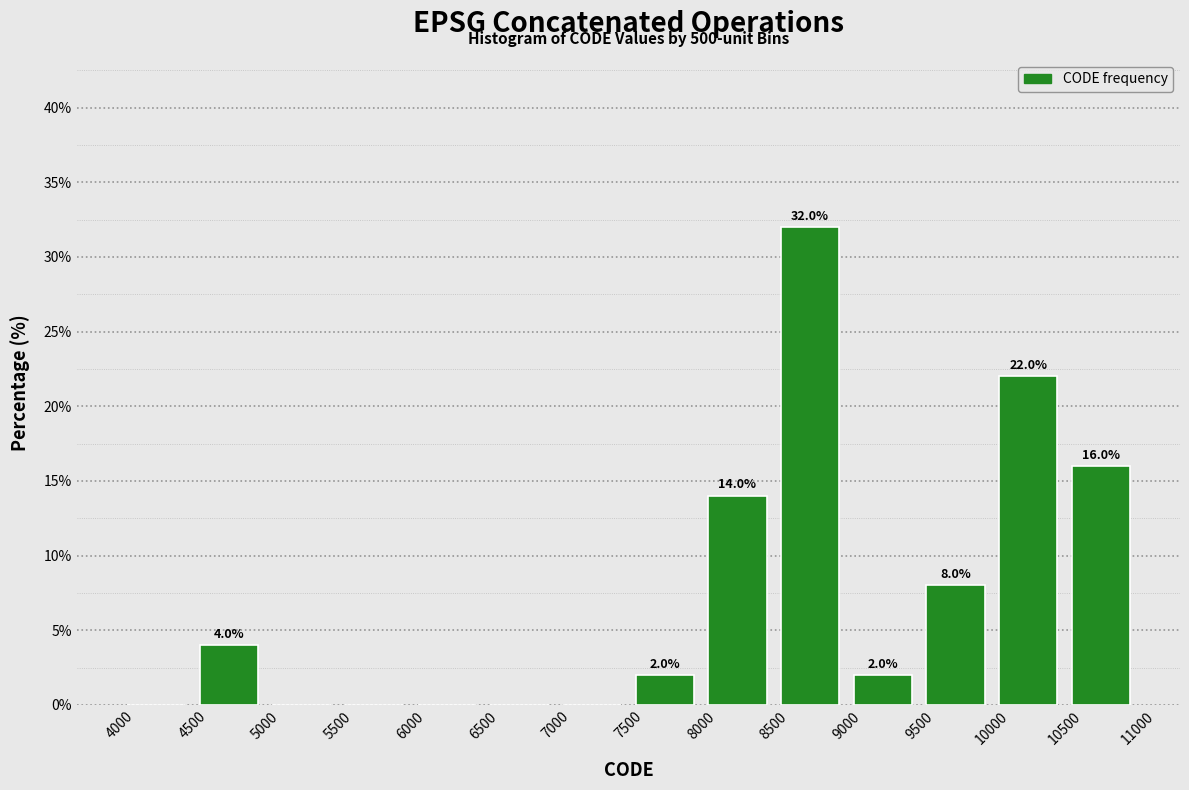

Which range on the x-axis has the tallest bar?

8500 to 9000